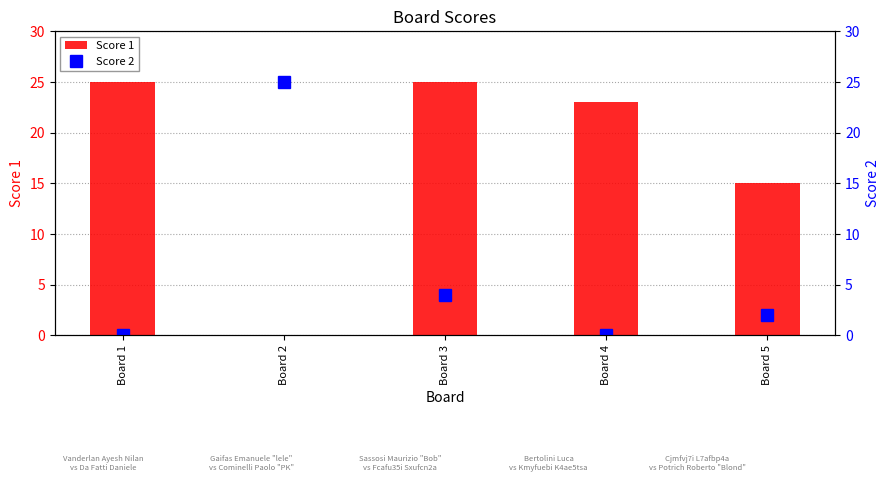

What is the difference between the second highest and minimum values in the Score 1 series?

25